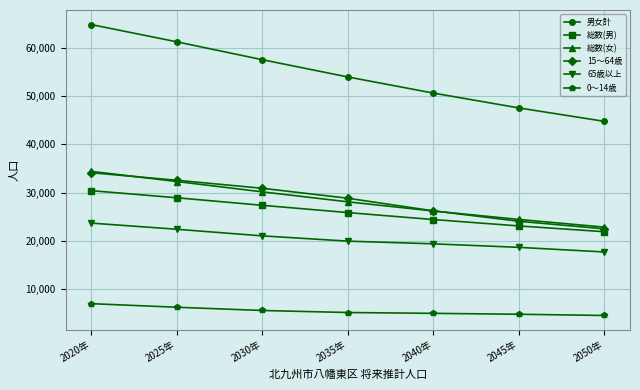

What position from the right is 2040年?

3